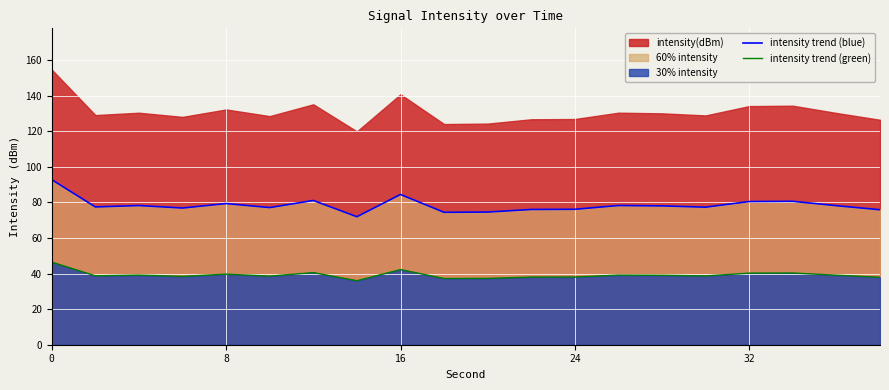

What is the average value of the intensity trend (blue) series?

78.5